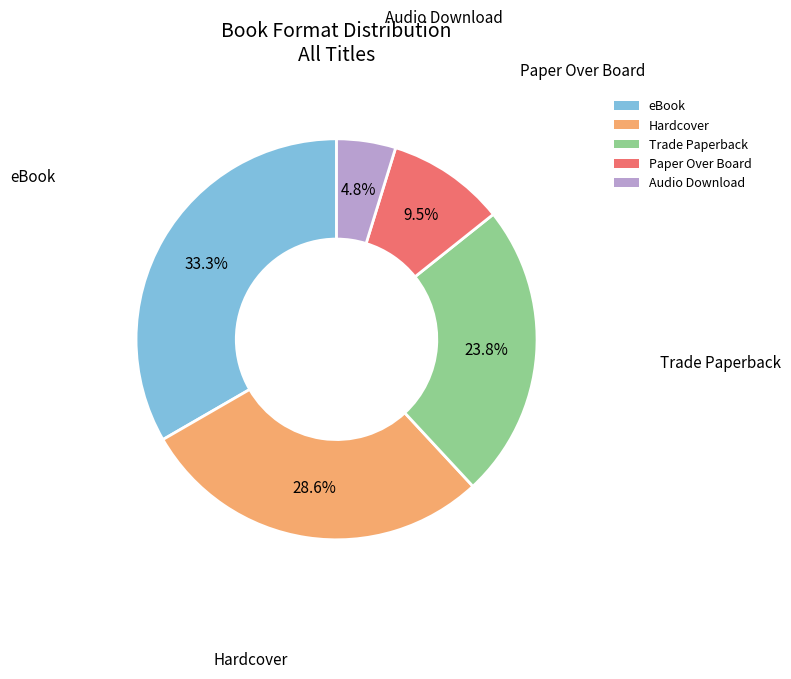

Which category has the biggest portion of the pie?

eBook